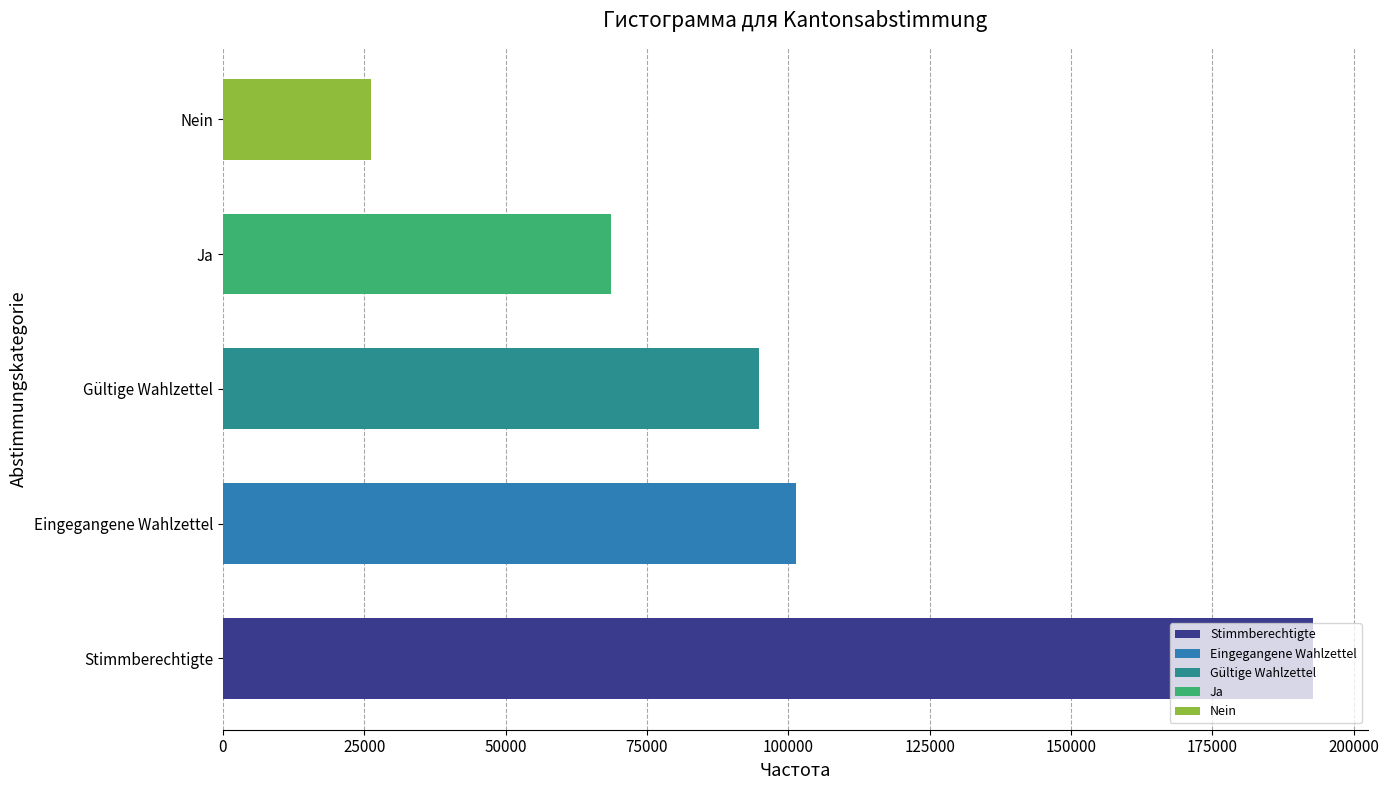

Which has a higher value, Gültige Wahlzettel or Stimmberechtigte?

Stimmberechtigte